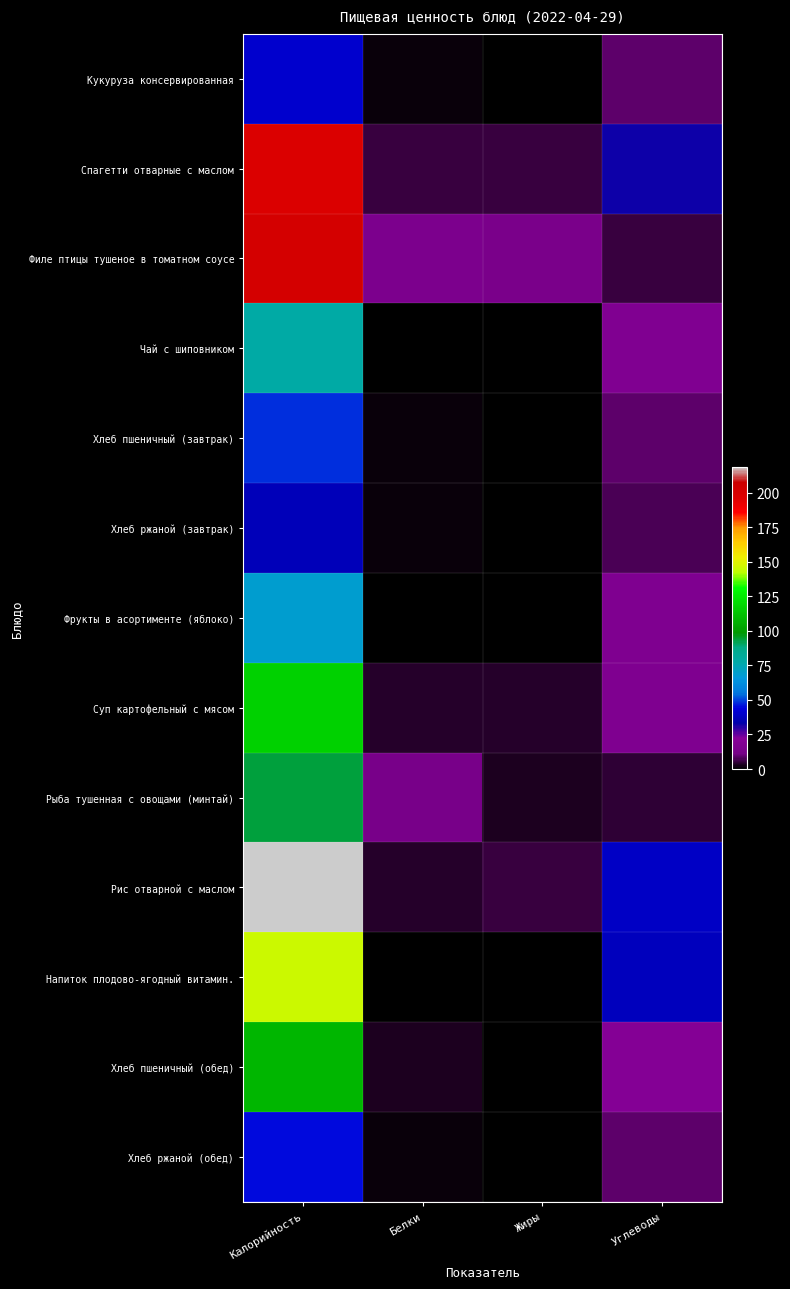

What is the highest value of the Хлеб ржаной (обед) series?

45.3